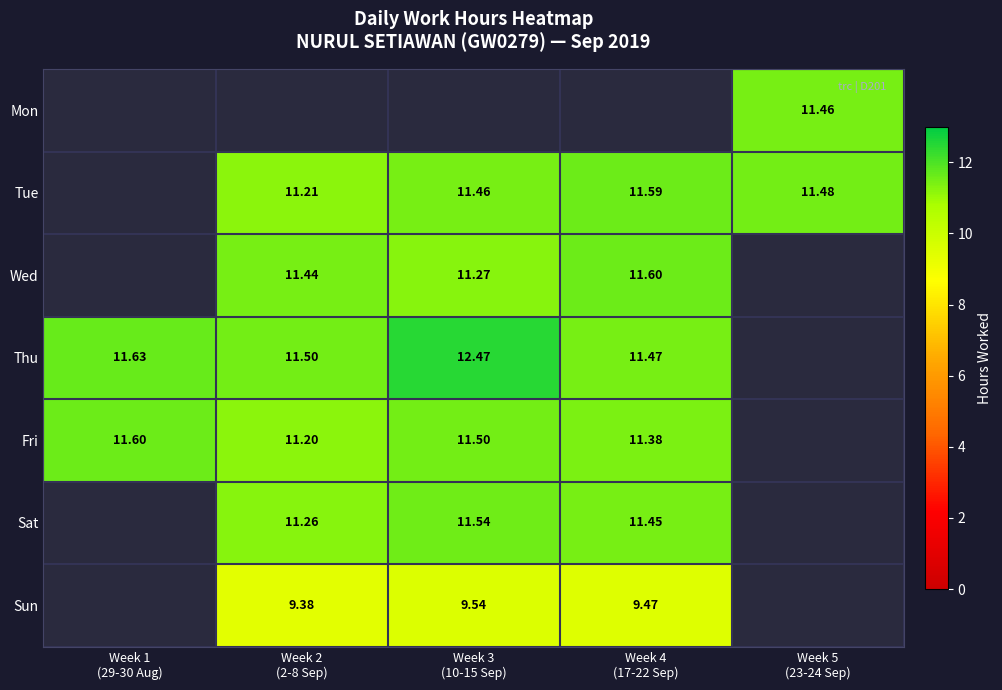

The value of Thu at Week 4 (17-22 Sep) is 19.0. True or false?

False